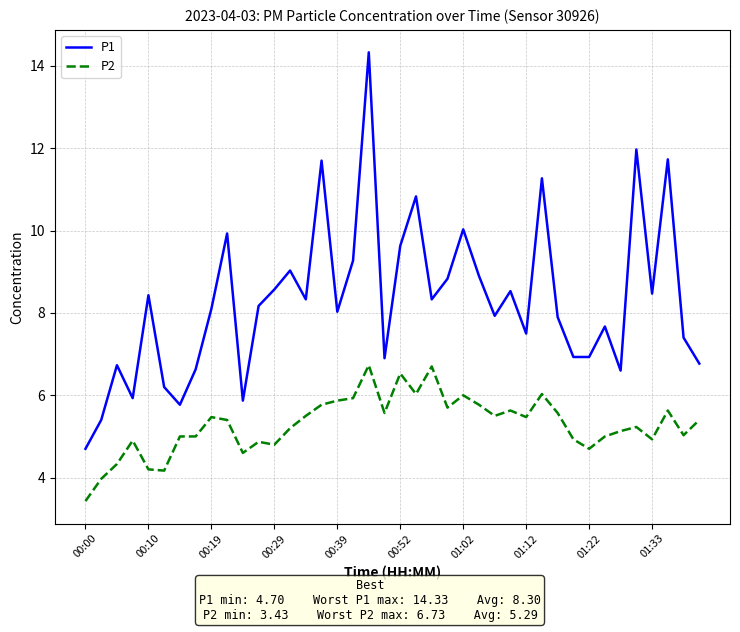

List the series in order of their overall mean, highest first.

P1, P2